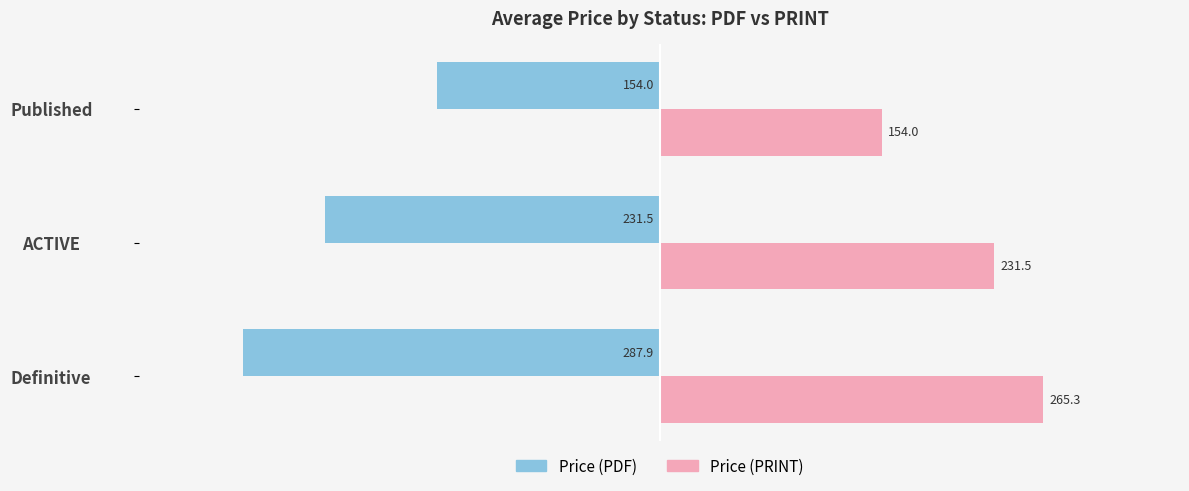

Which series changed the most between Definitive and Published?

Price (PDF)